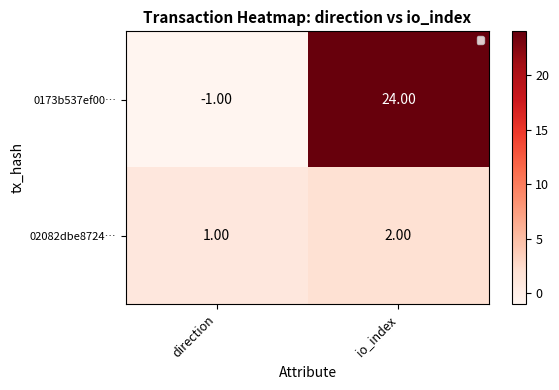

Which series has the widest spread of values?

0173b537ef00…